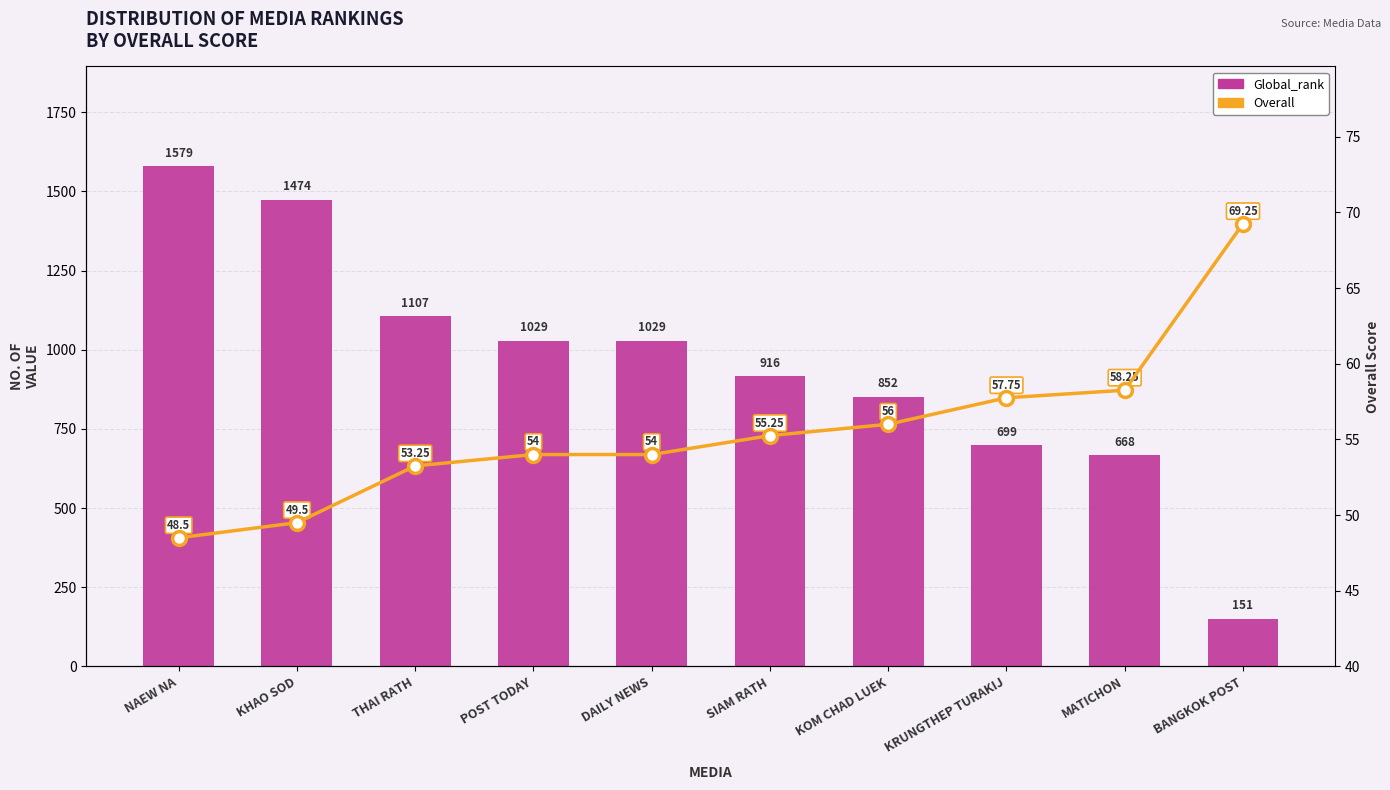

List the series in order of their overall mean, highest first.

Global_rank, Overall